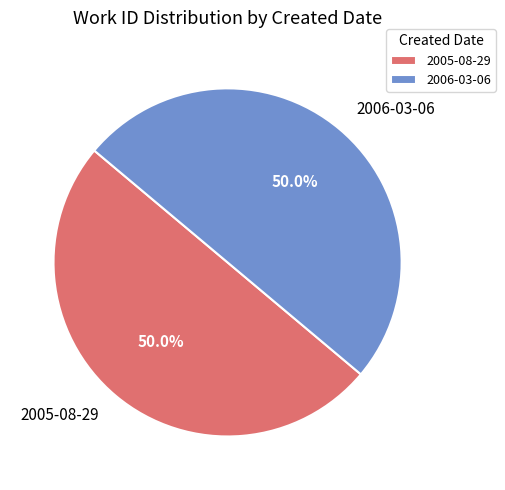

Approximately how many times larger is the value at 2006-03-06 compared to 2005-08-29?

1.0